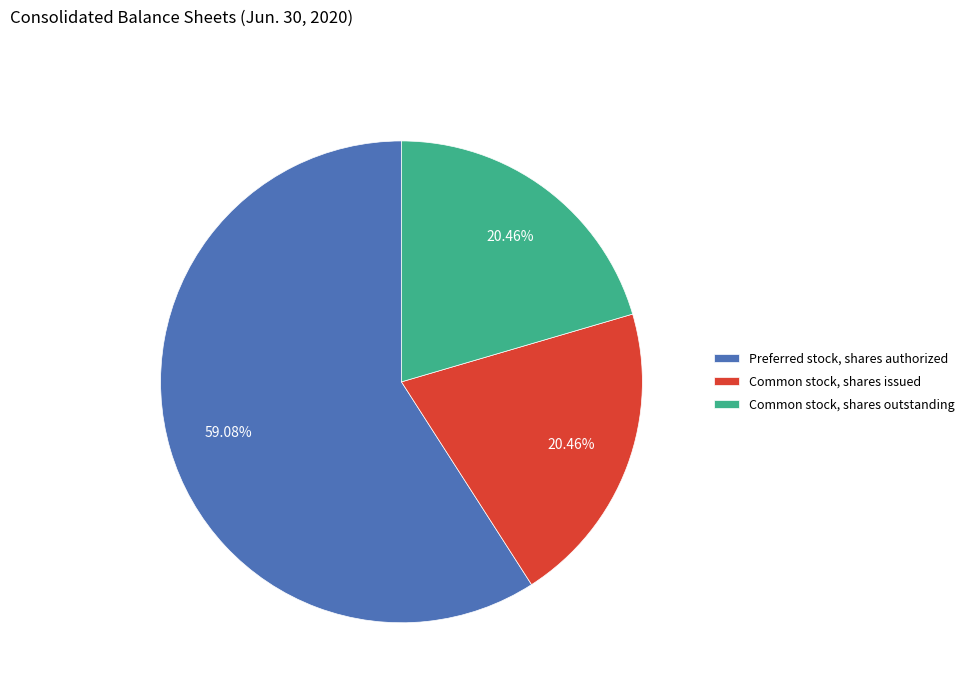

What portion of the pie excludes Preferred stock, shares authorized?

40.9%